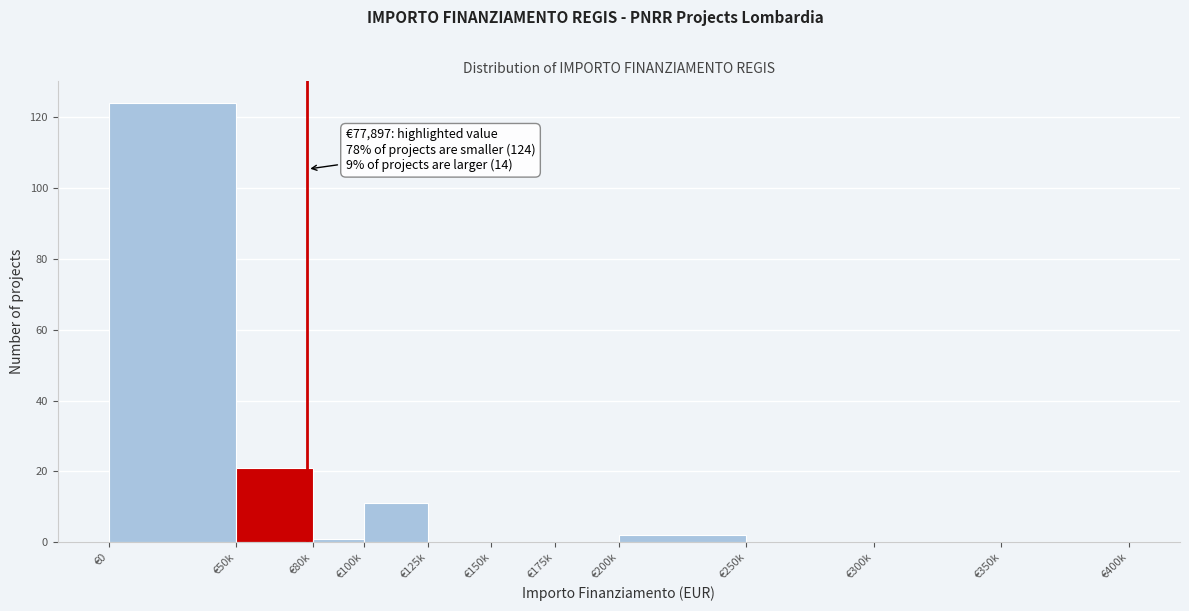

Reading right to left, what are all the values shown in this chart?

€350k=0	€300k=0	€250k=0	€200k=2	€175k=0	€150k=0	€125k=0	€100k=11	€80k=1	€50k=21	€0=124